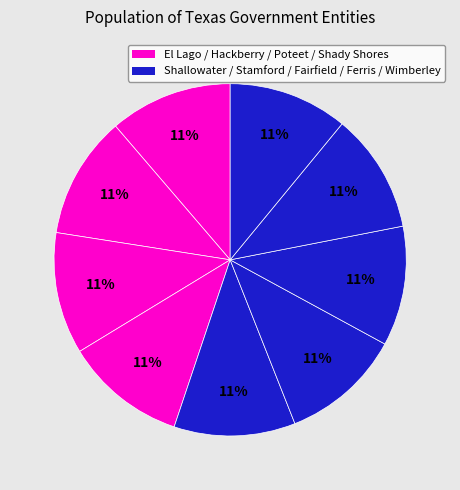

How many segments does this pie chart have?

9